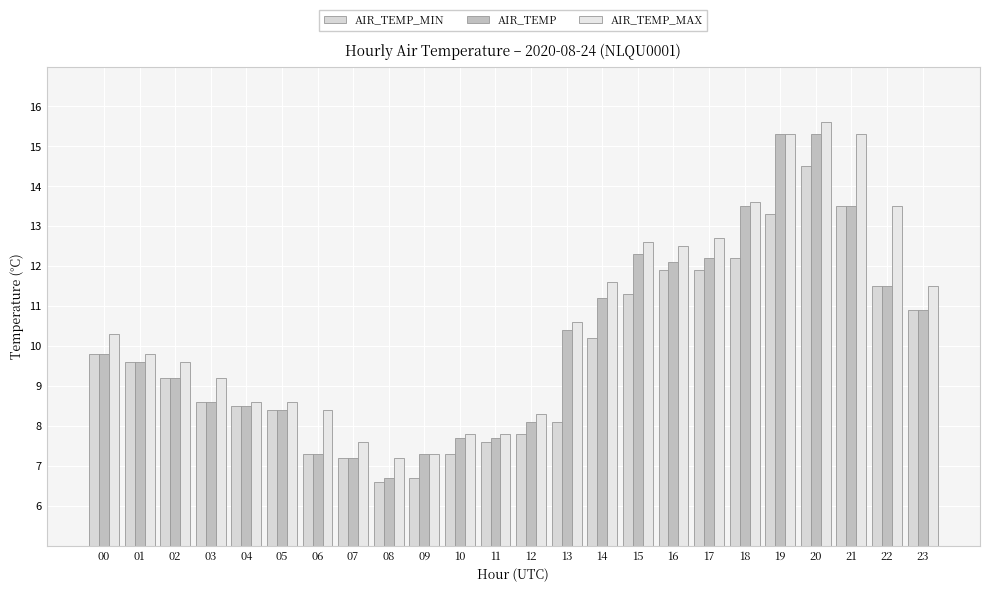

Rank the series at 11 from highest to lowest value.

AIR_TEMP_MAX, AIR_TEMP, AIR_TEMP_MIN